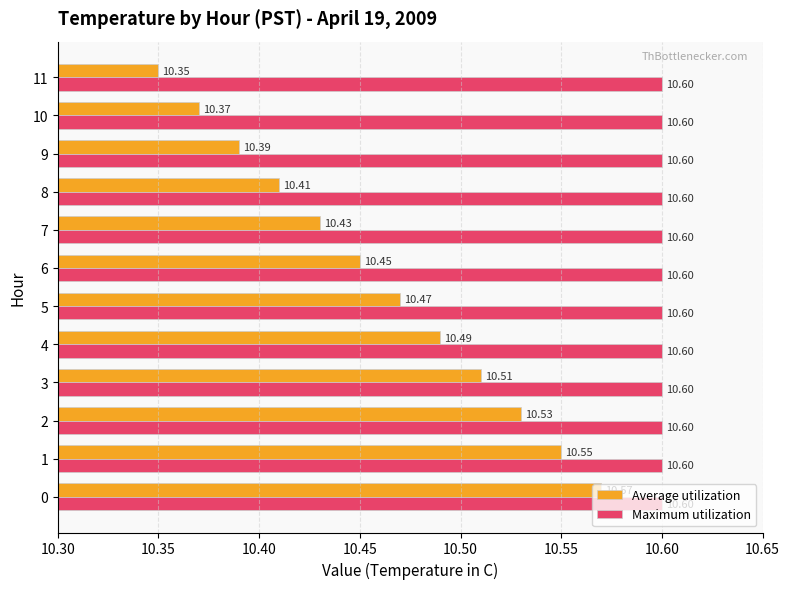

What is the sum of all Average utilization values?

125.5